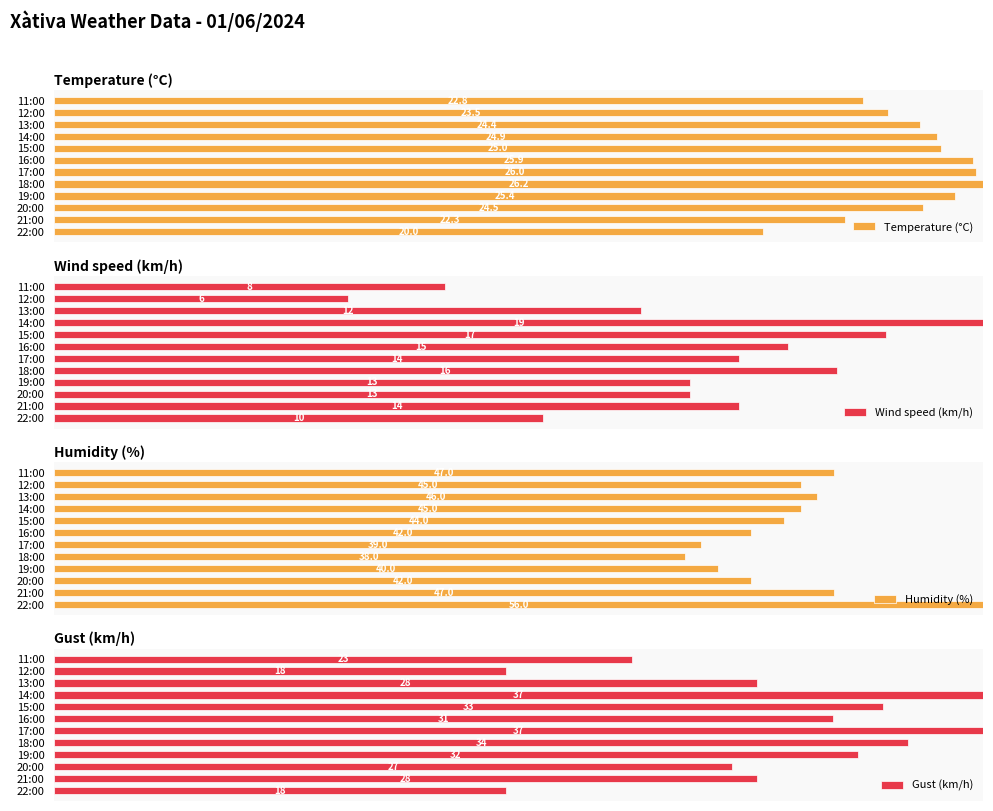

Is the value of Wind speed (km/h) at 11:00 greater than the value of Humidity (%) at 16:00?

No